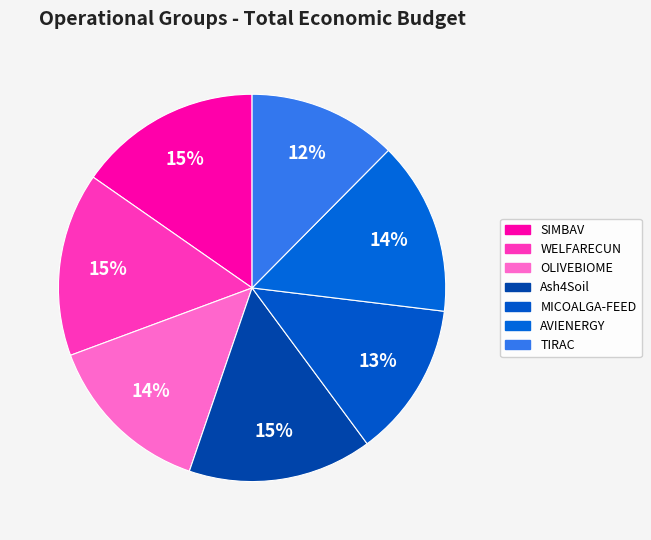

Does WELFARECUN account for over 50% of the chart?

No